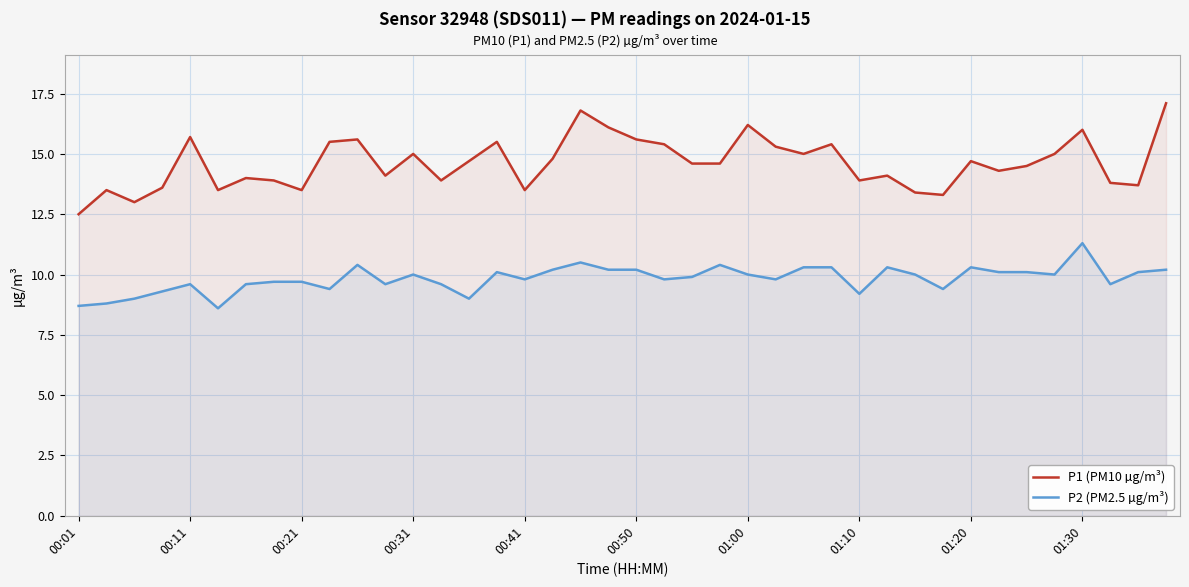

What value does the P2 (PM2.5 µg/m³) series have at 01:30?

11.3